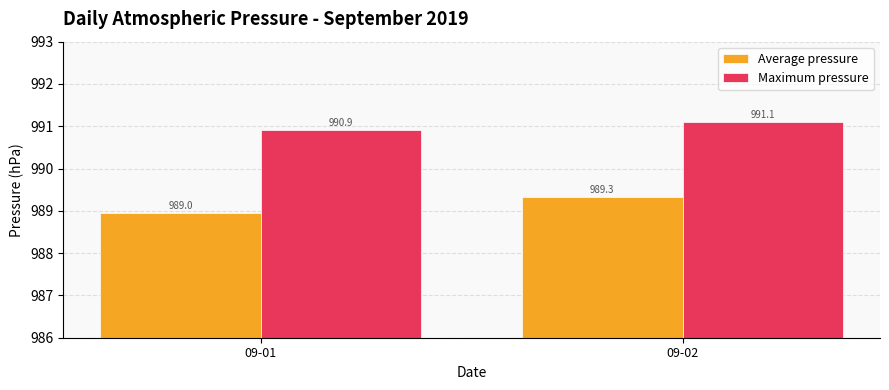

What is the maximum value for Maximum pressure?

991.1